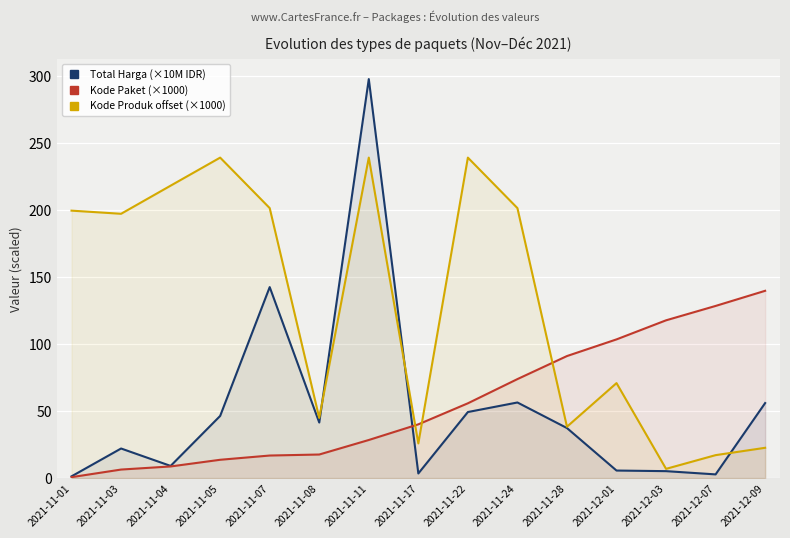

How many lines are shown in the chart?

3